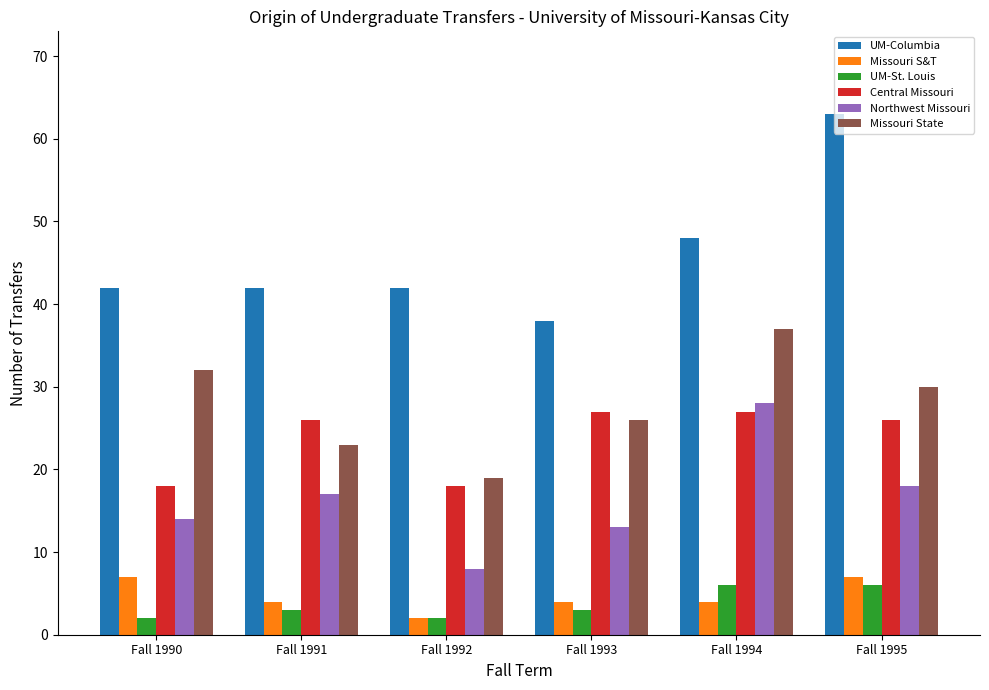

Reading left to right, what are all the values shown in this chart?

UM-Columbia: 42	42	42	38	48	63
Missouri S&T: 7	4	2	4	4	7
UM-St. Louis: 2	3	2	3	6	6
Central Missouri: 18	26	18	27	27	26
Northwest Missouri: 14	17	8	13	28	18
Missouri State: 32	23	19	26	37	30